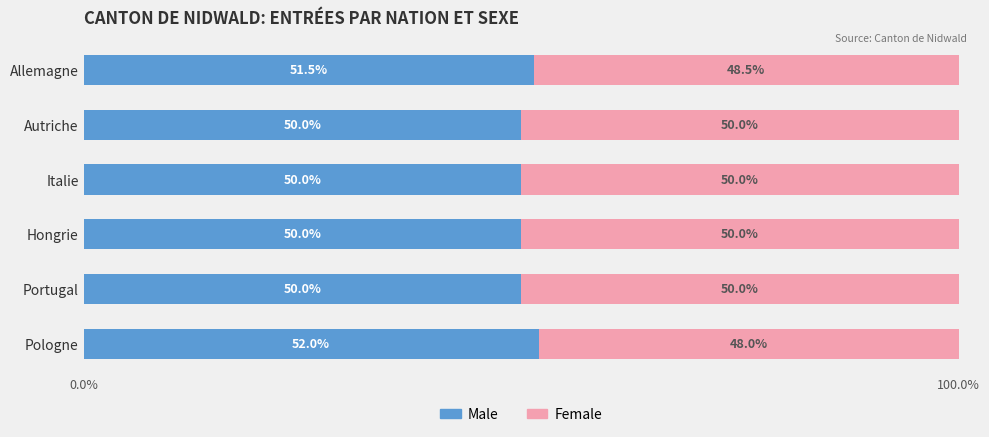

What is the minimum value for Male?

50.0